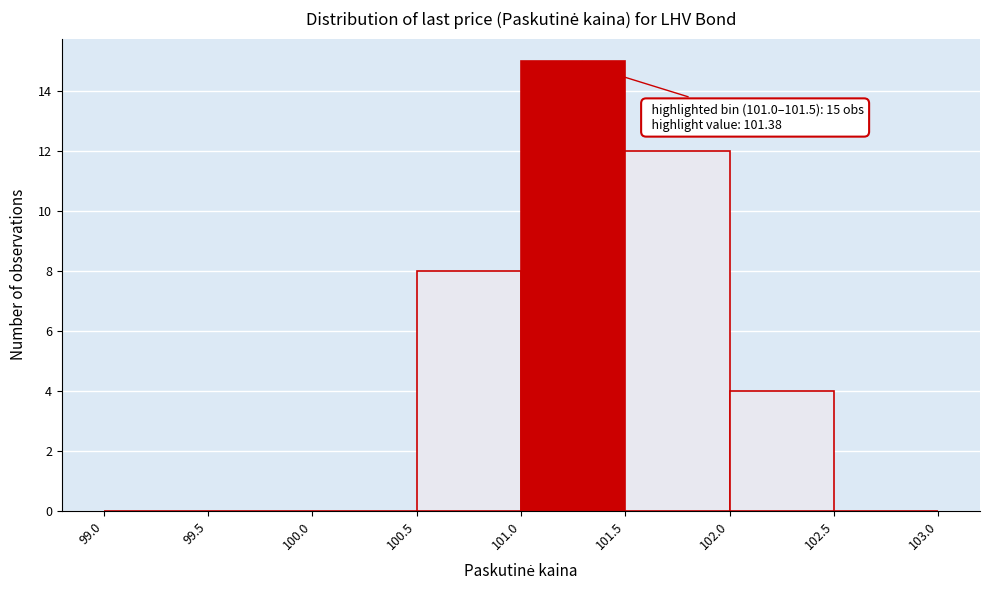

Which range on the x-axis has the tallest bar?

101.0 to 101.5